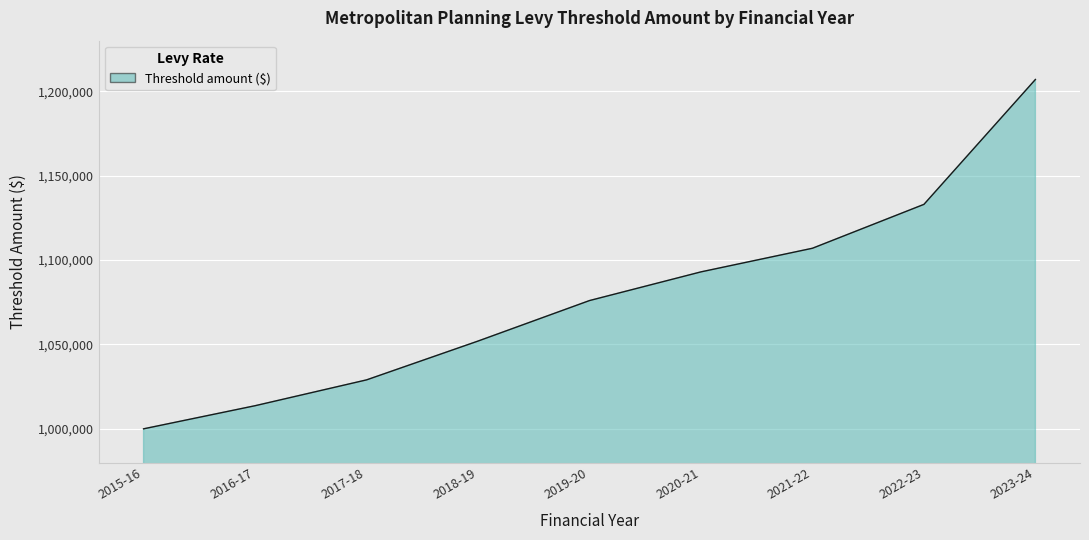

What is the ratio of the value at 2022-23 to the value at 2021-22?

1.0